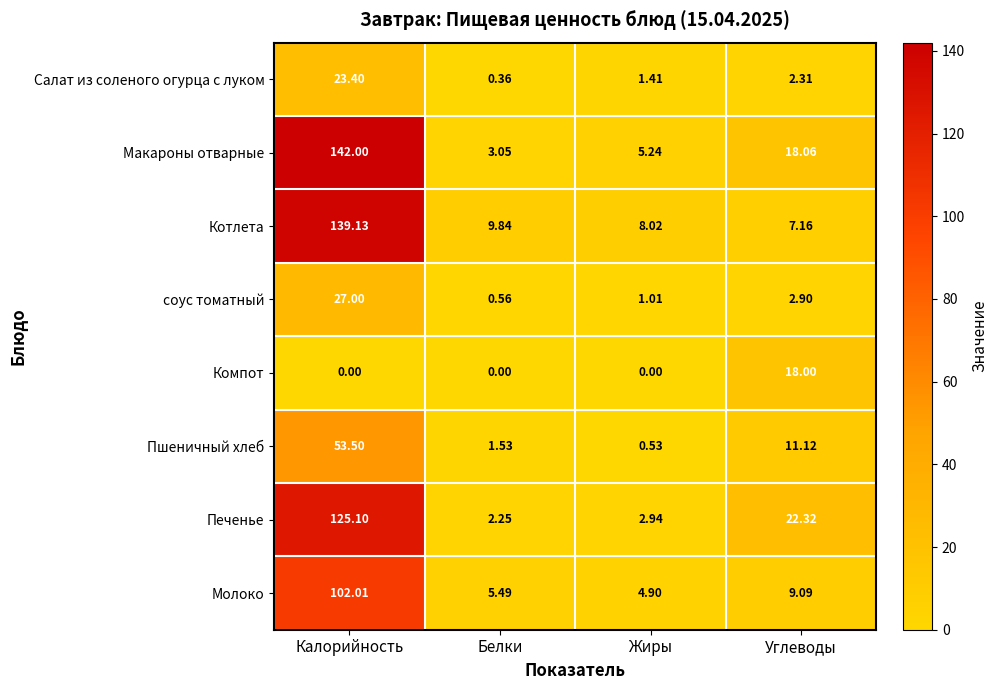

At which label does Пшеничный хлеб first exceed 11?

Калорийность